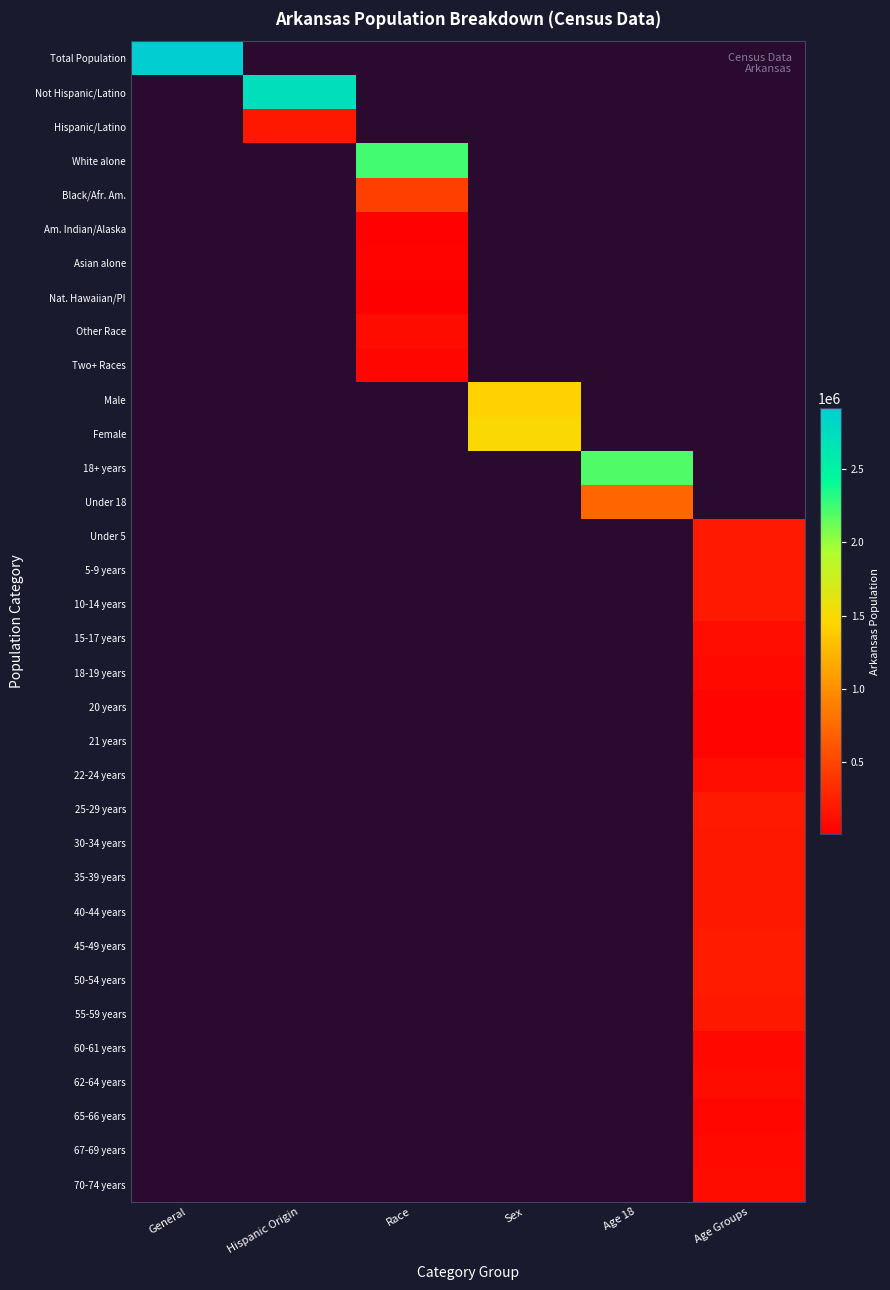

How many categories are shown in the chart?

6